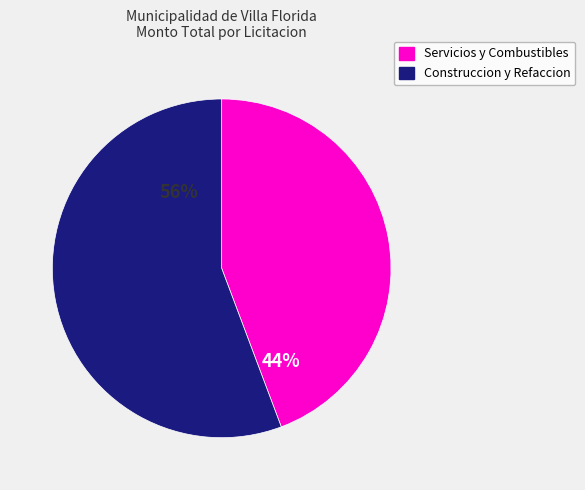

Rank the categories by value from highest to lowest.

Construccion y Refaccion, Servicios y Combustibles